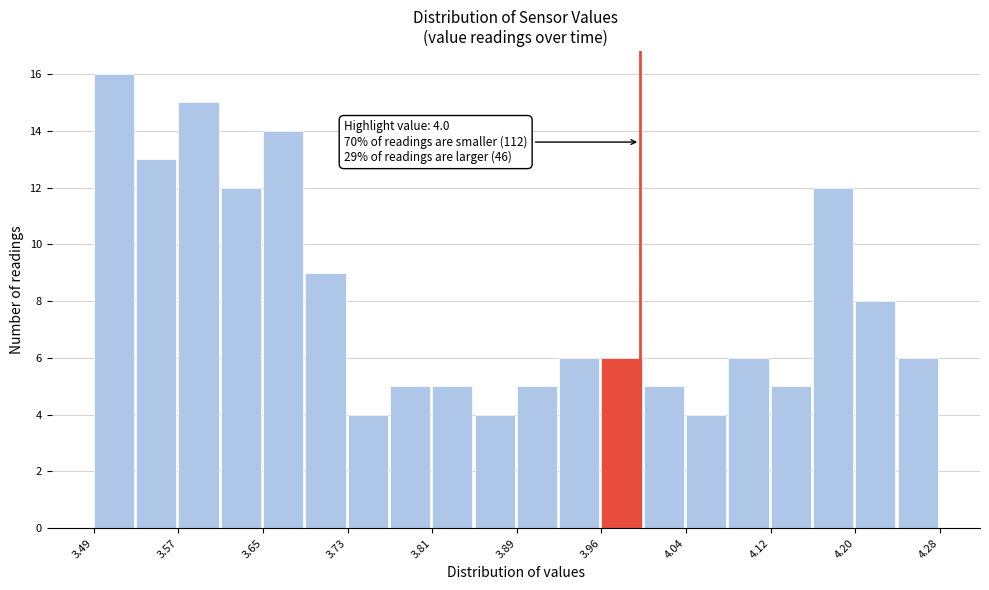

Read against the x-axis, roughly where is the centre of the tallest bar?

3.51